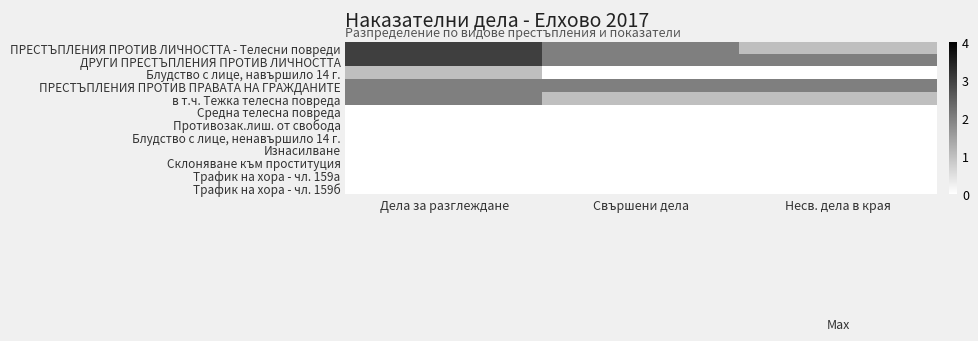

How many series are shown in this chart?

12